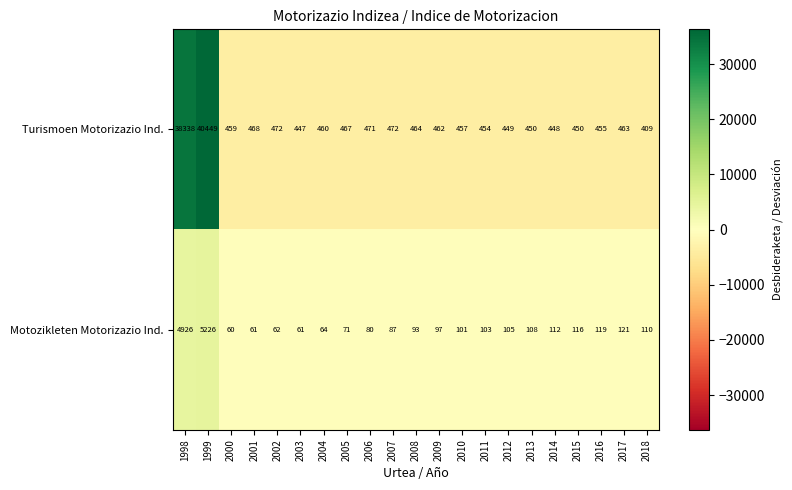

How many values in the Turismoen Motorizazio Ind. series are below 460?

10